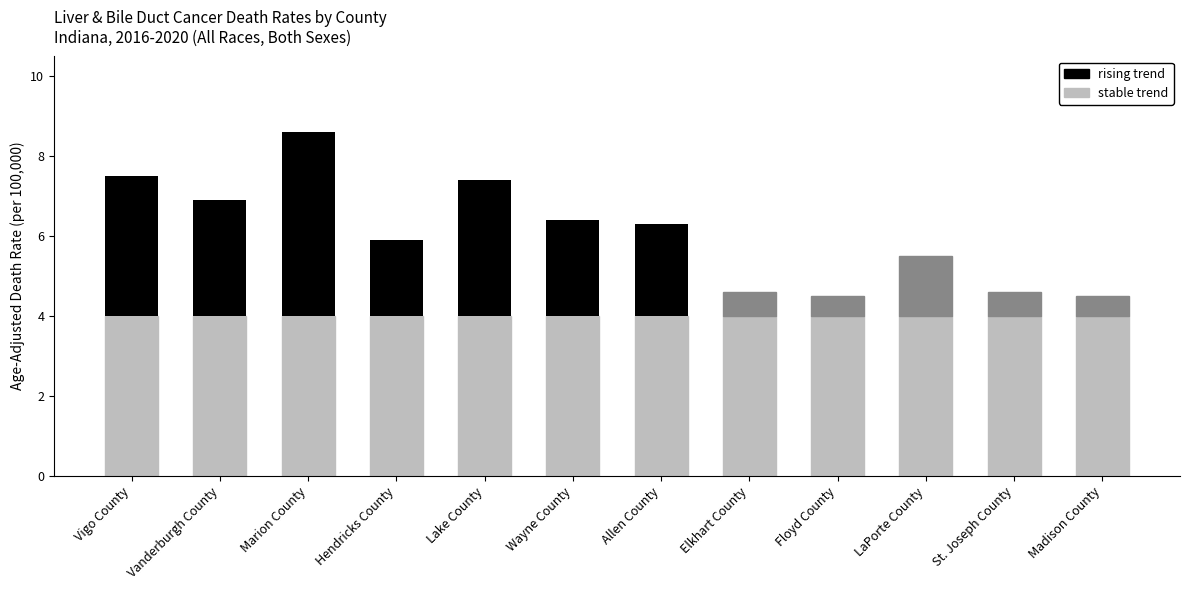

How many data points does each series have?

12